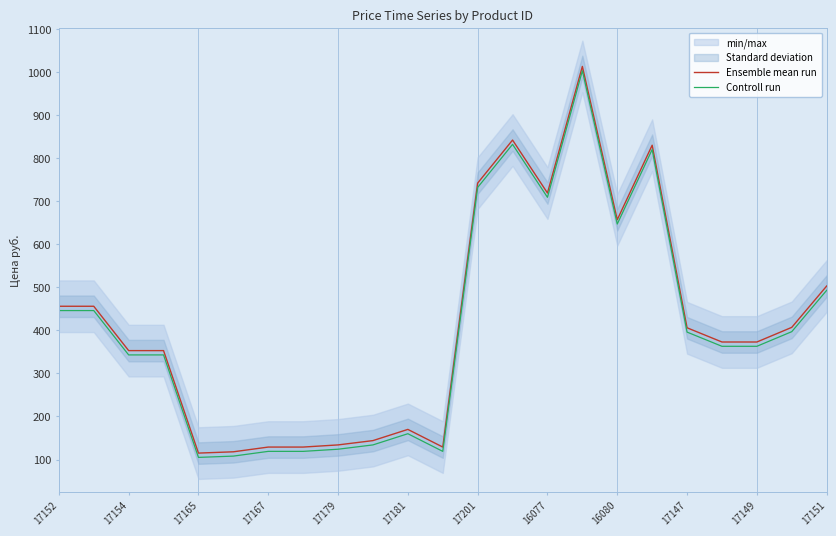

What is the maximum value for Ensemble mean run?

1013